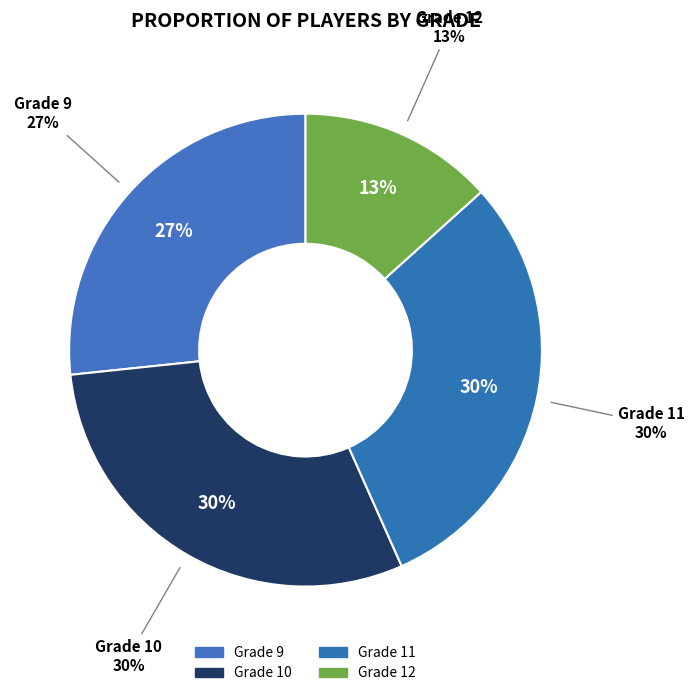

What is the smallest slice in the pie chart?

Grade 12